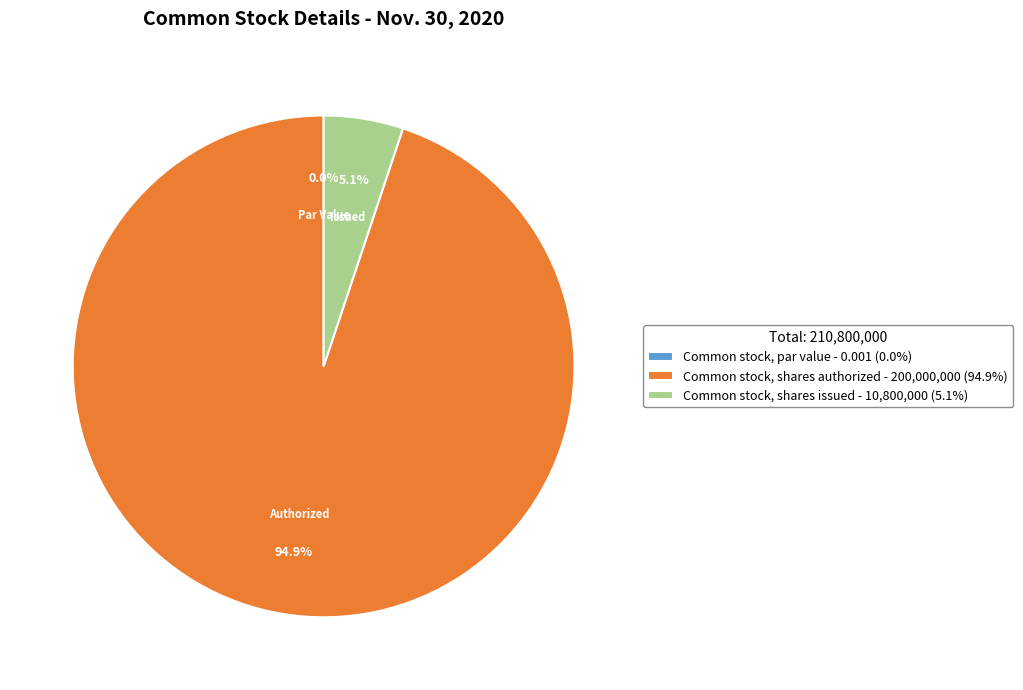

The Common stock, shares authorized slice represents 83% of the pie. True or false?

False